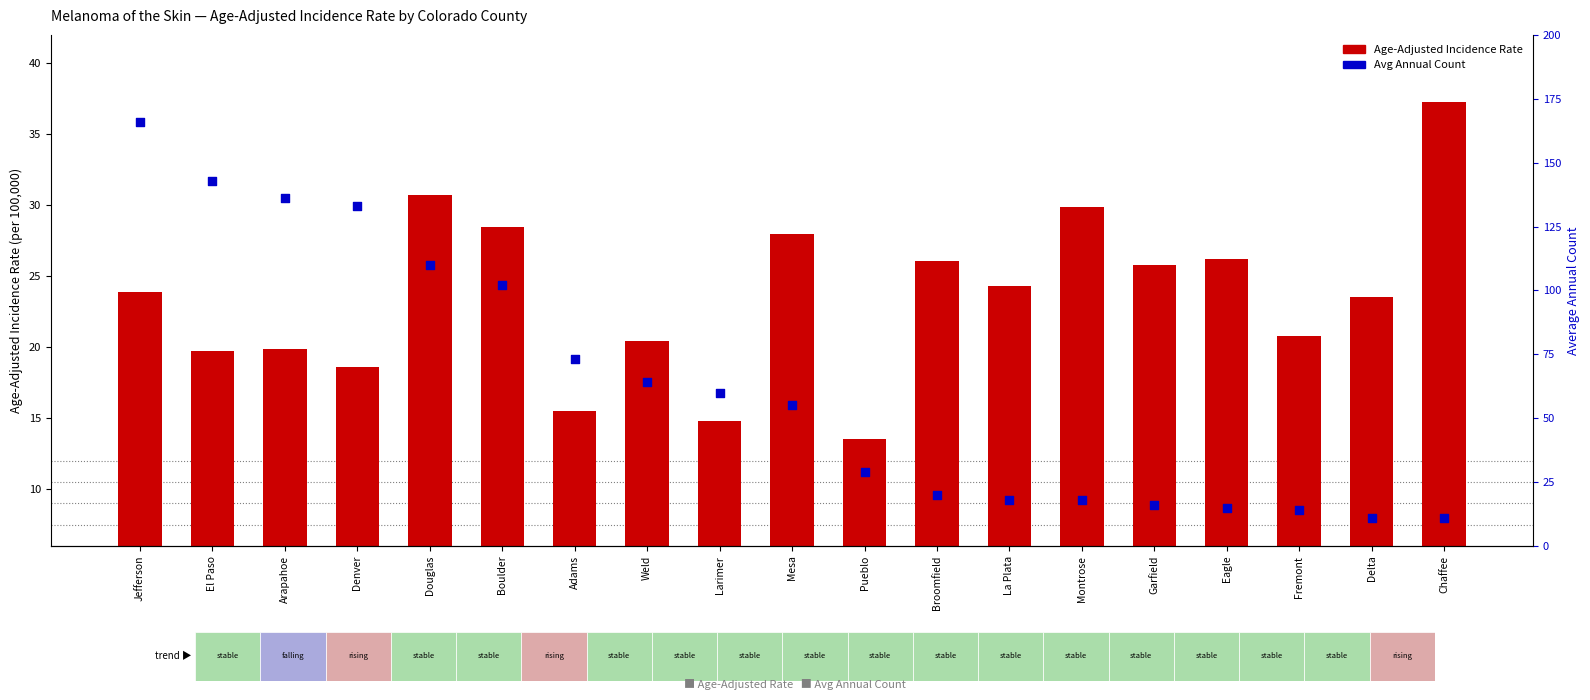

At how many categories does at least one series exceed 135?

3